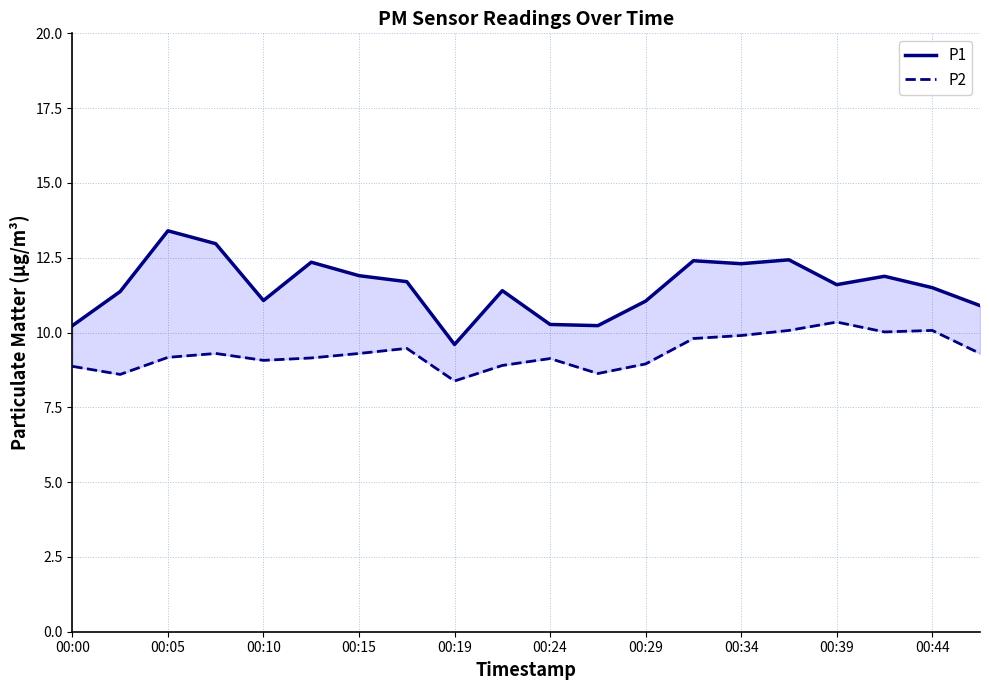

The value of P2 at 11 is 4.4. True or false?

False